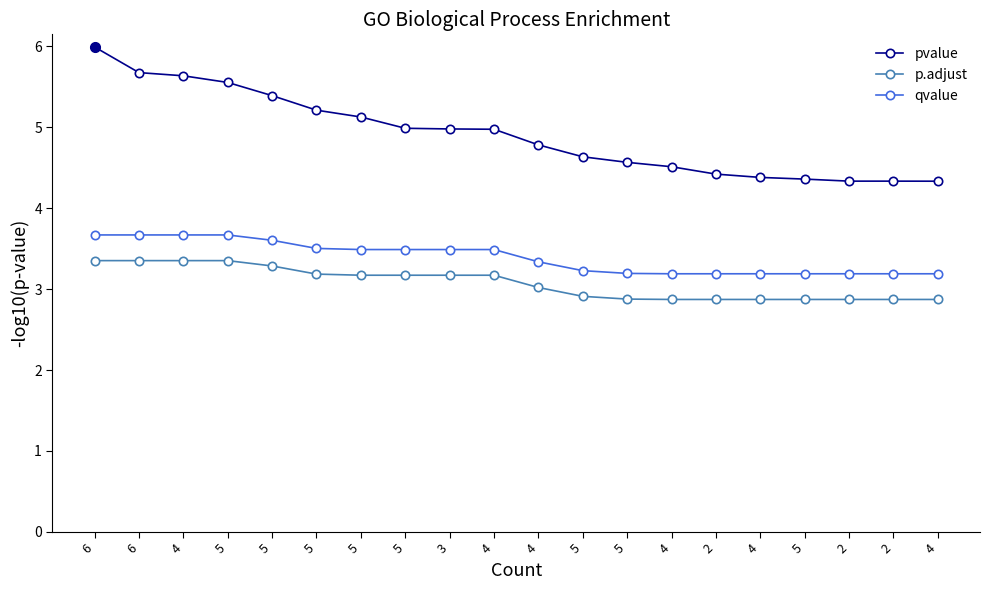

List the series in order of their peak value, highest first.

pvalue, qvalue, p.adjust